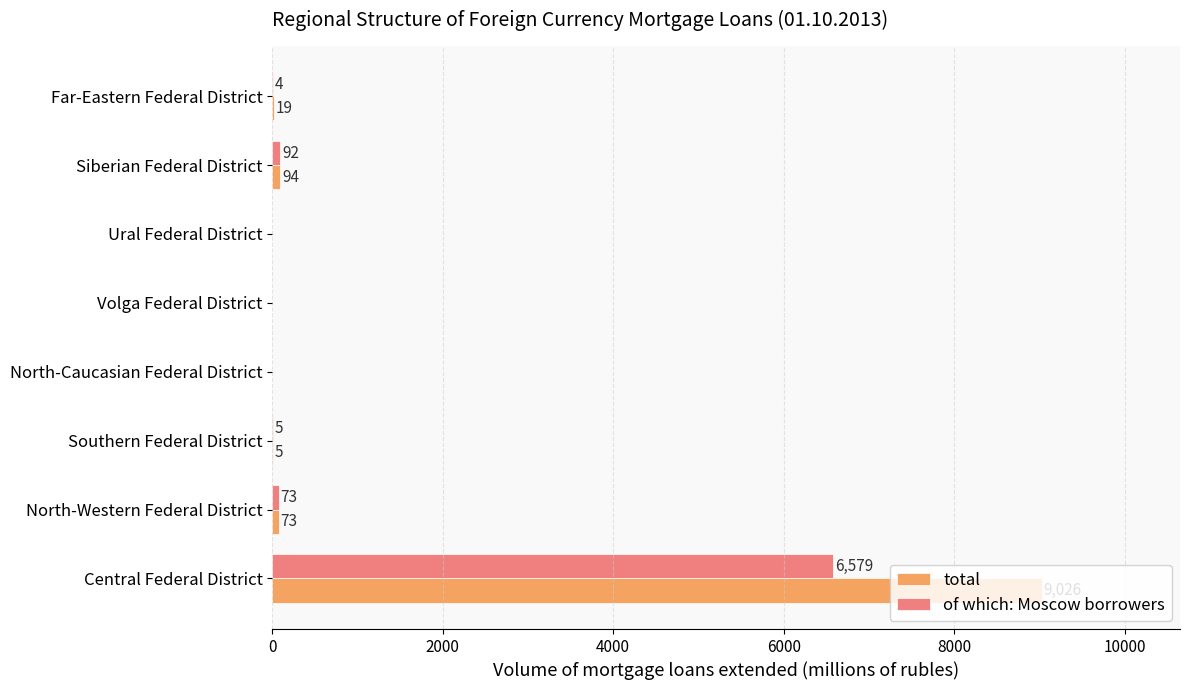

Count the number of categories in the chart.

8